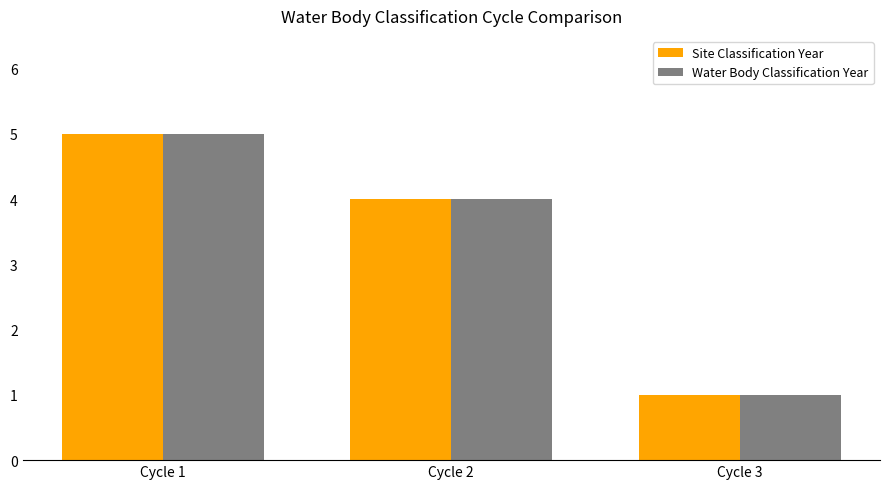

At which label does Site Classification Year reach its minimum?

Cycle 3